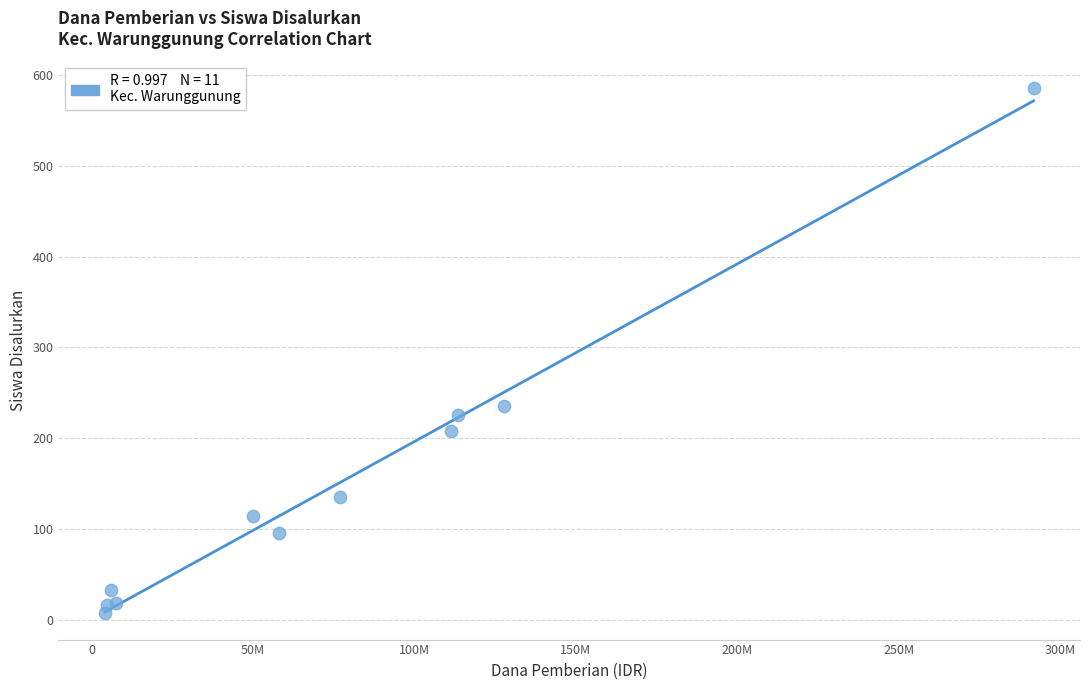

What Y value in the scatter plot is closest to 296?

235